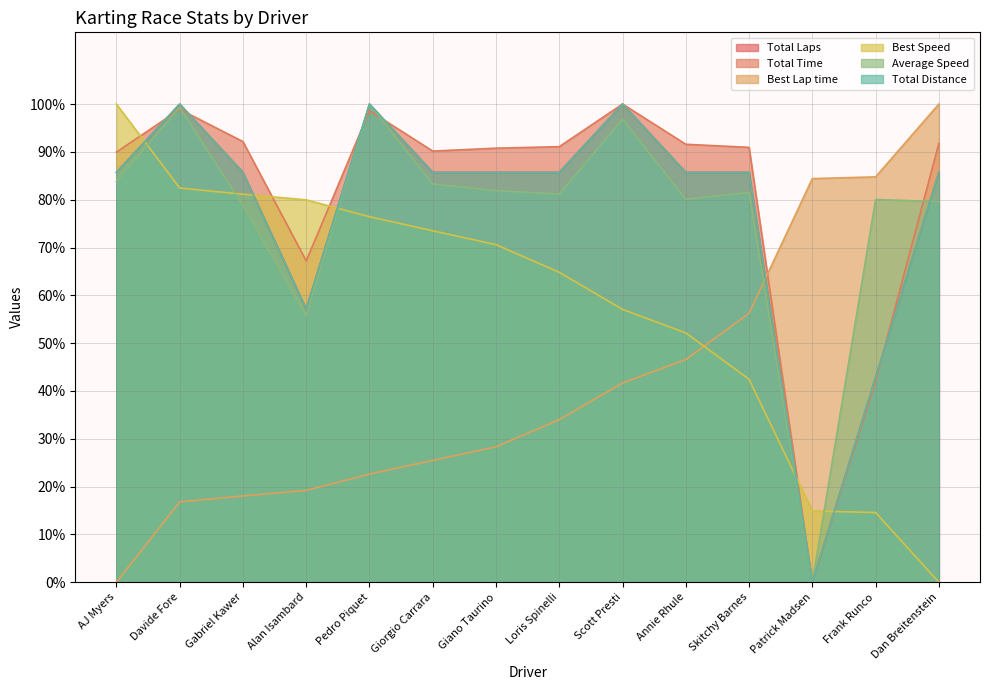

Is it true that Best Lap time equals 0.2 at Alan Isambard?

True